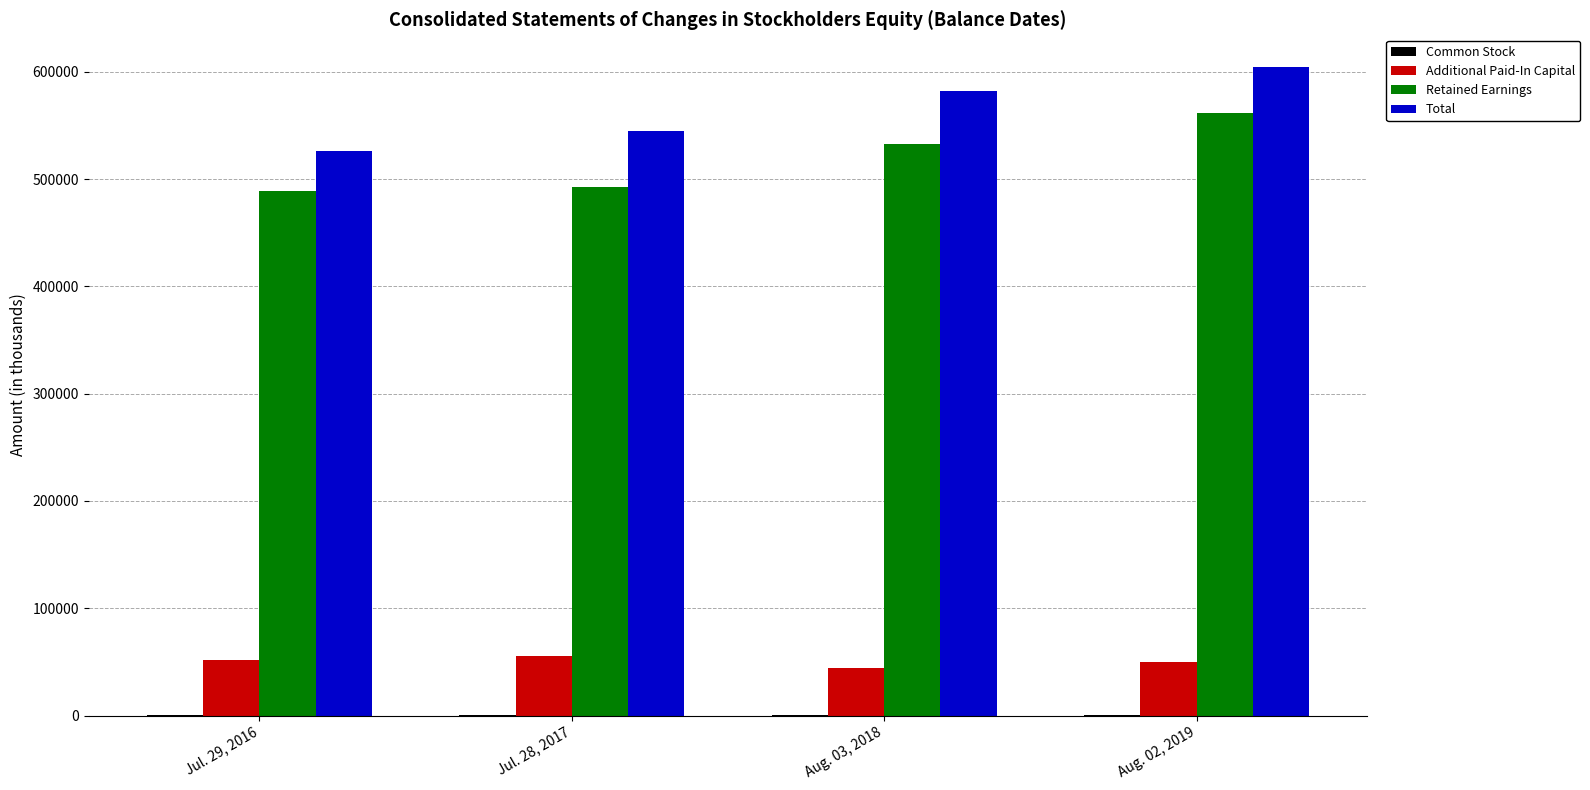

Is the value of Retained Earnings at Jul. 28, 2017 greater than the value of Additional Paid-In Capital at Aug. 02, 2019?

Yes